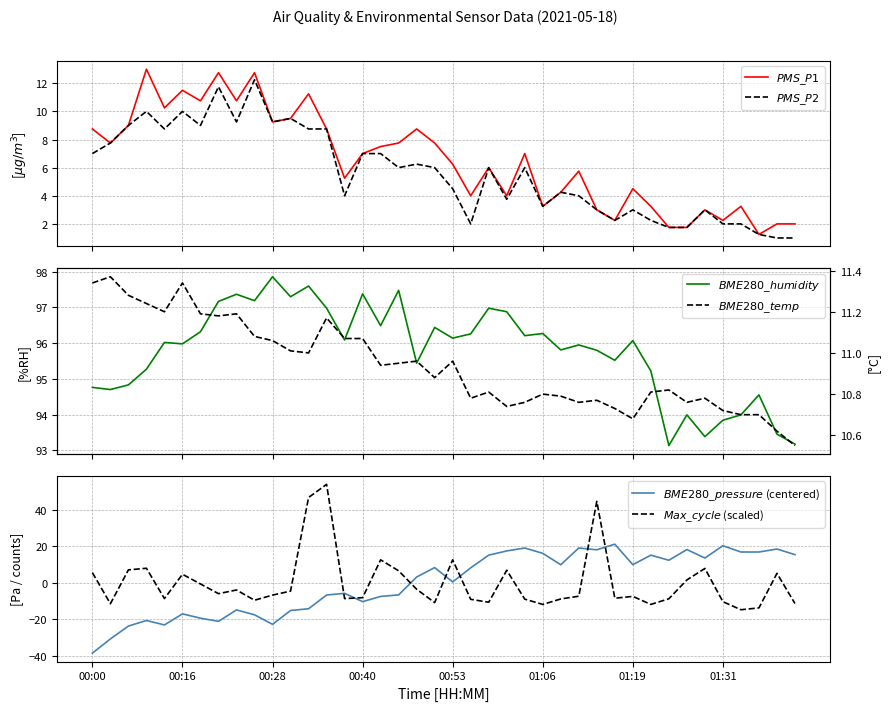

Does the chart have visible grid lines?

Yes